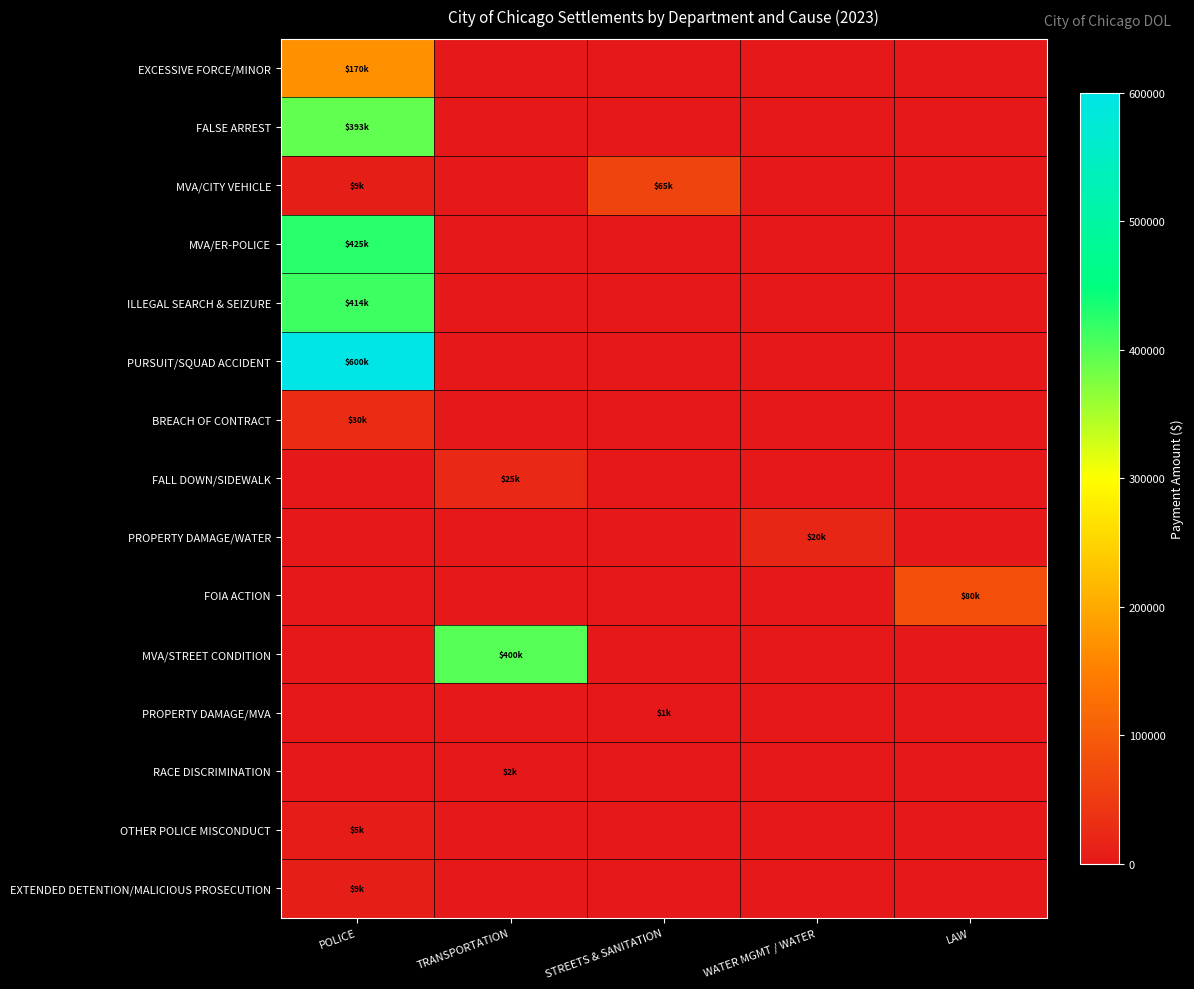

What is the spread (max minus min) of values at TRANSPORTATION?

400000